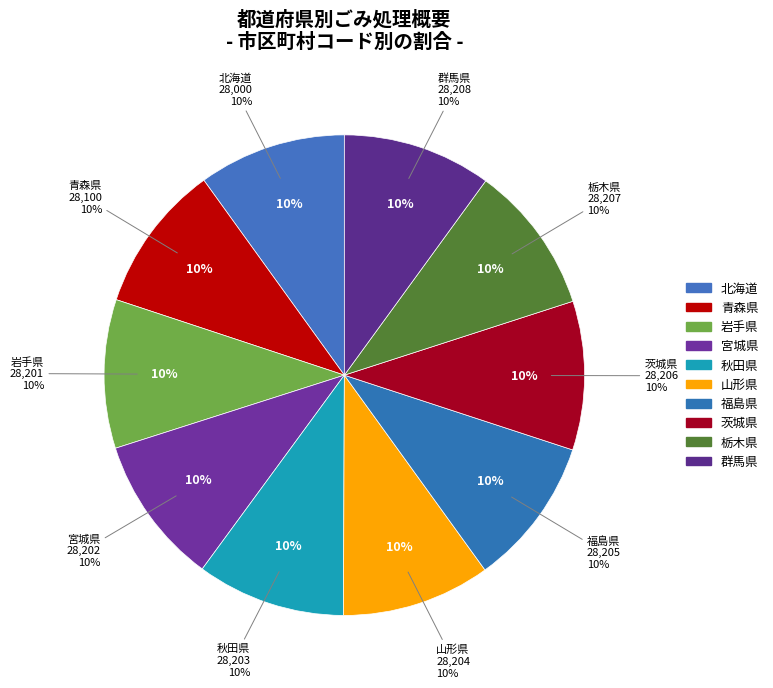

Which has a higher value, 茨城県 or 群馬県?

群馬県